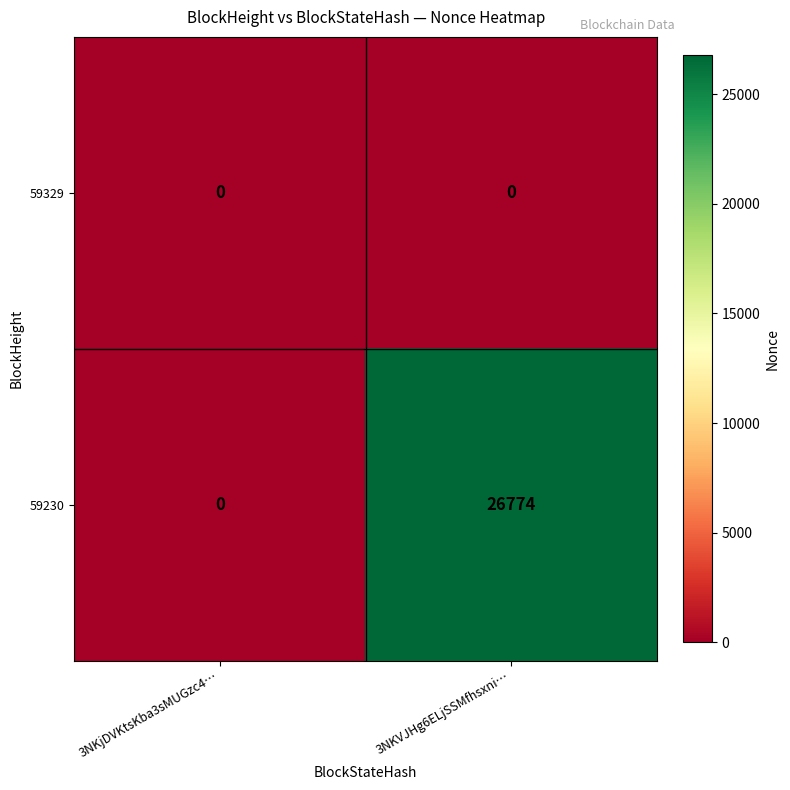

How many distinct data groups are displayed?

2